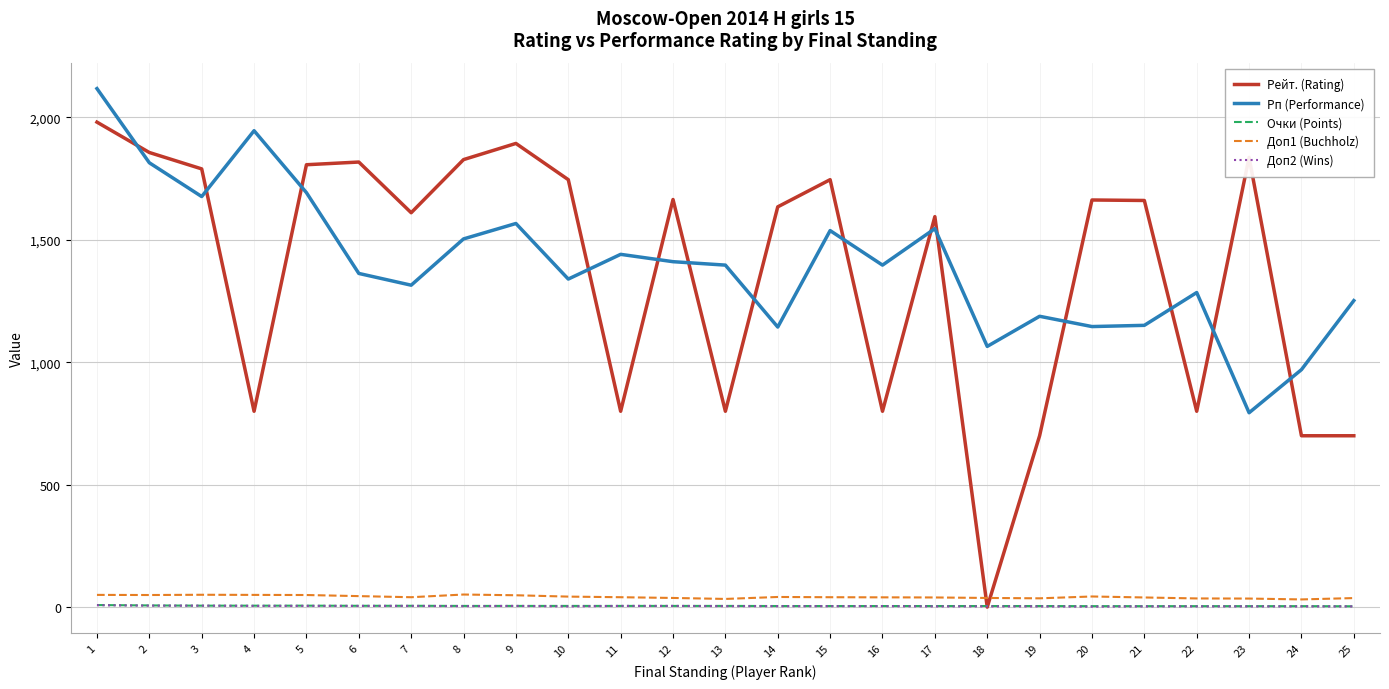

Is this an area chart (filled region under the line)?

No